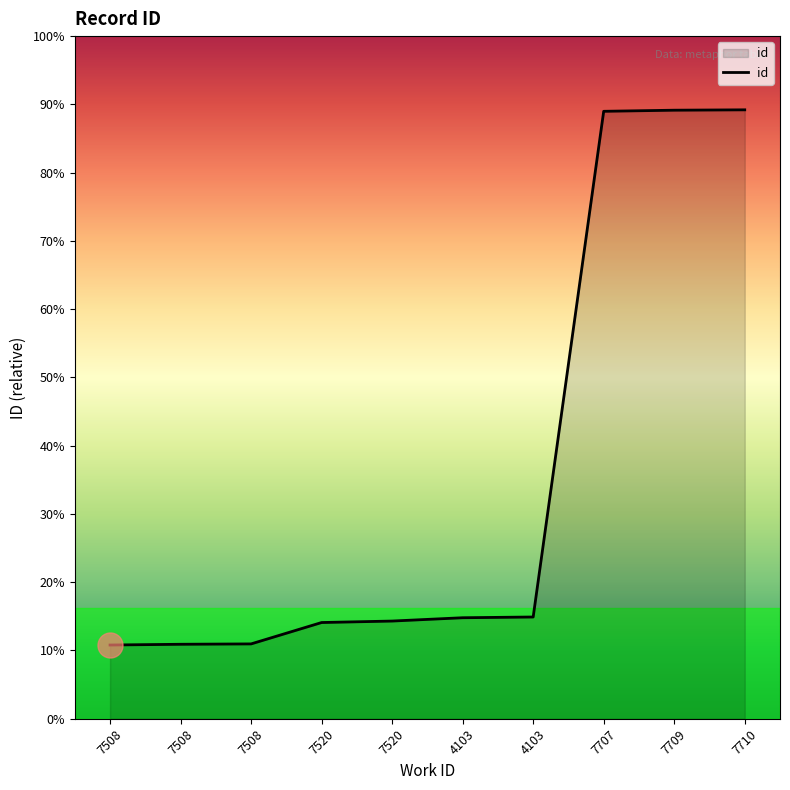

Is it true that the value at 7520 is 21578?

True